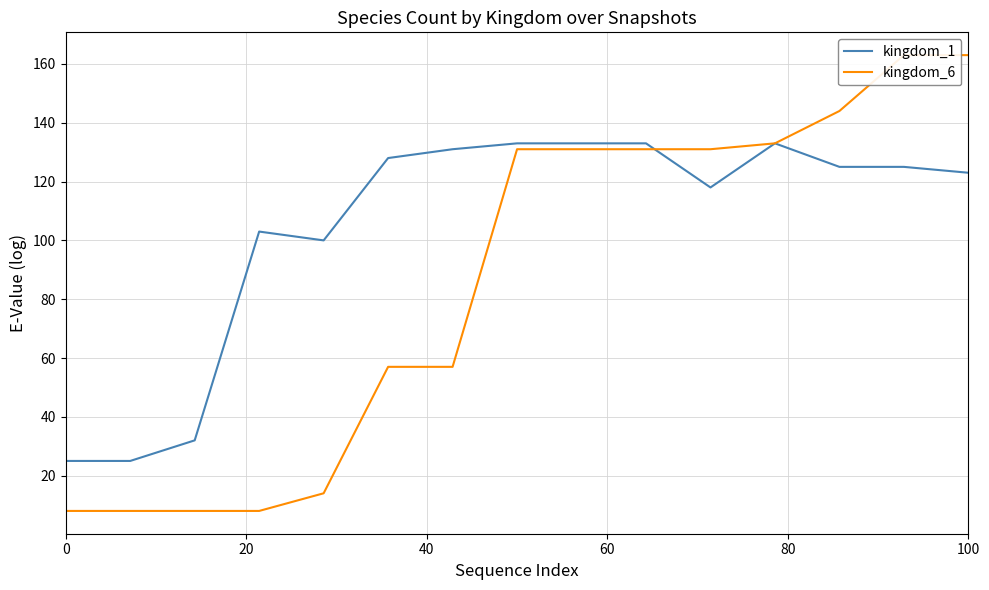

Does the chart have visible grid lines?

Yes